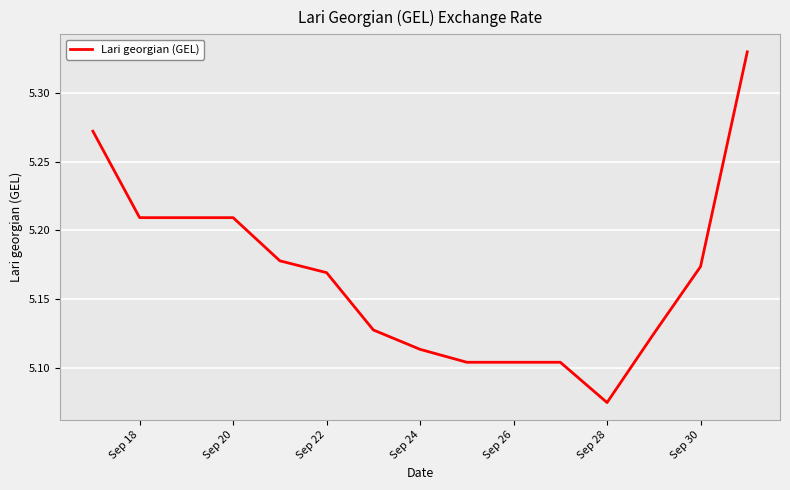

Where is the data nearest to the value 5?

Sep 28